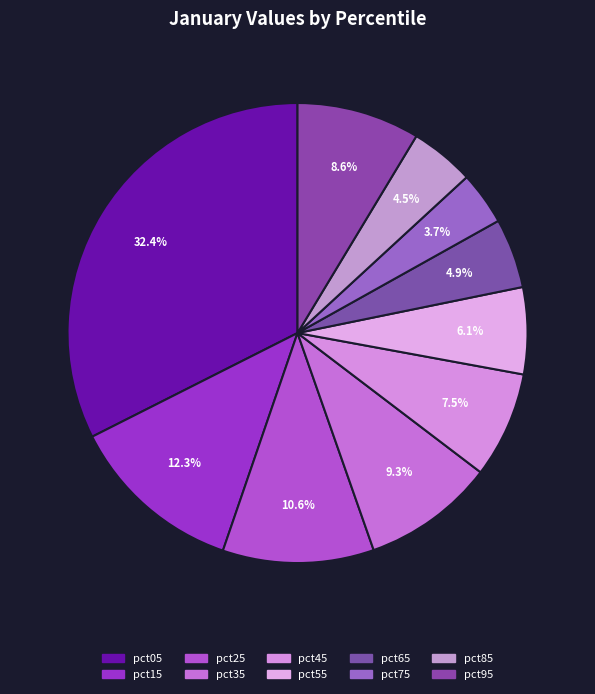

Count the number of slices in the pie.

10